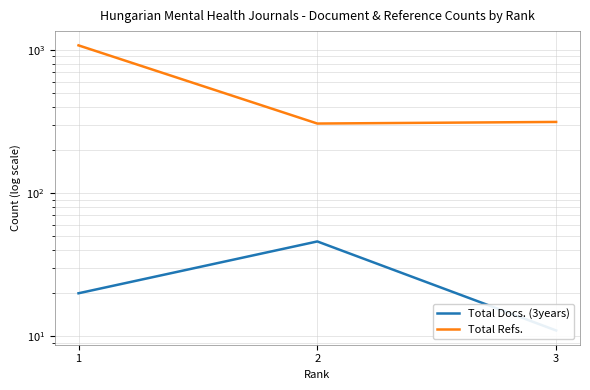

True or false: Total Docs. (3years) has a value of 78 at 2.

False